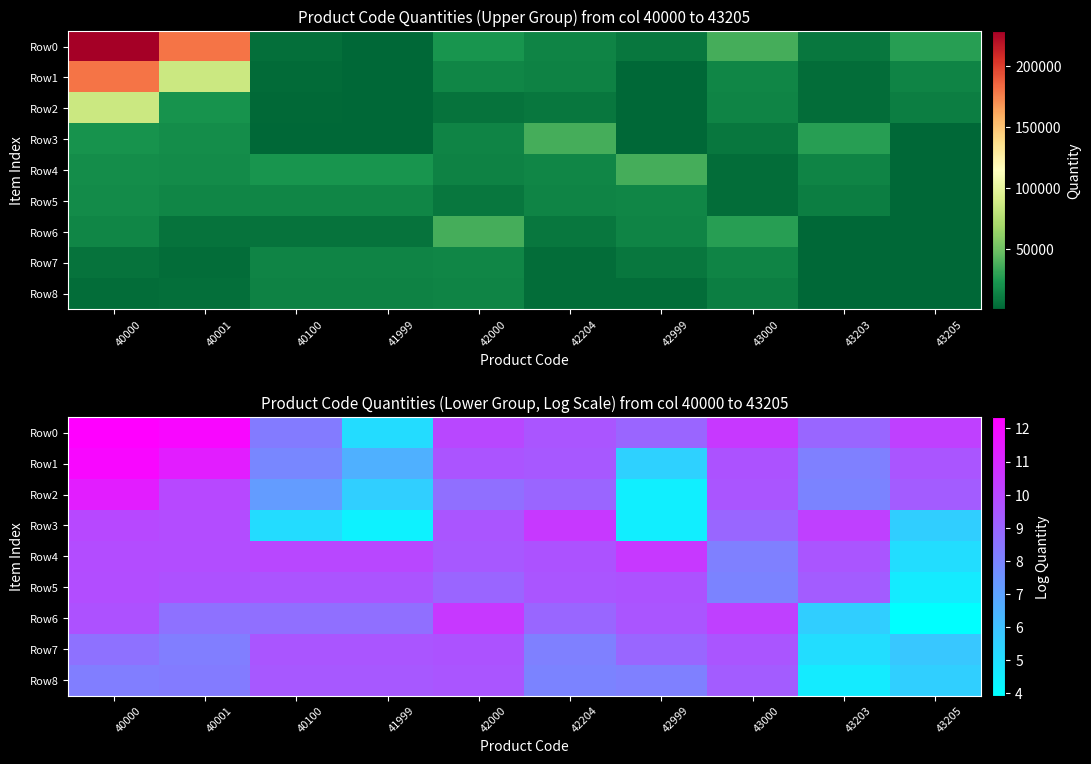

Which series has the largest total across all categories?

Row0